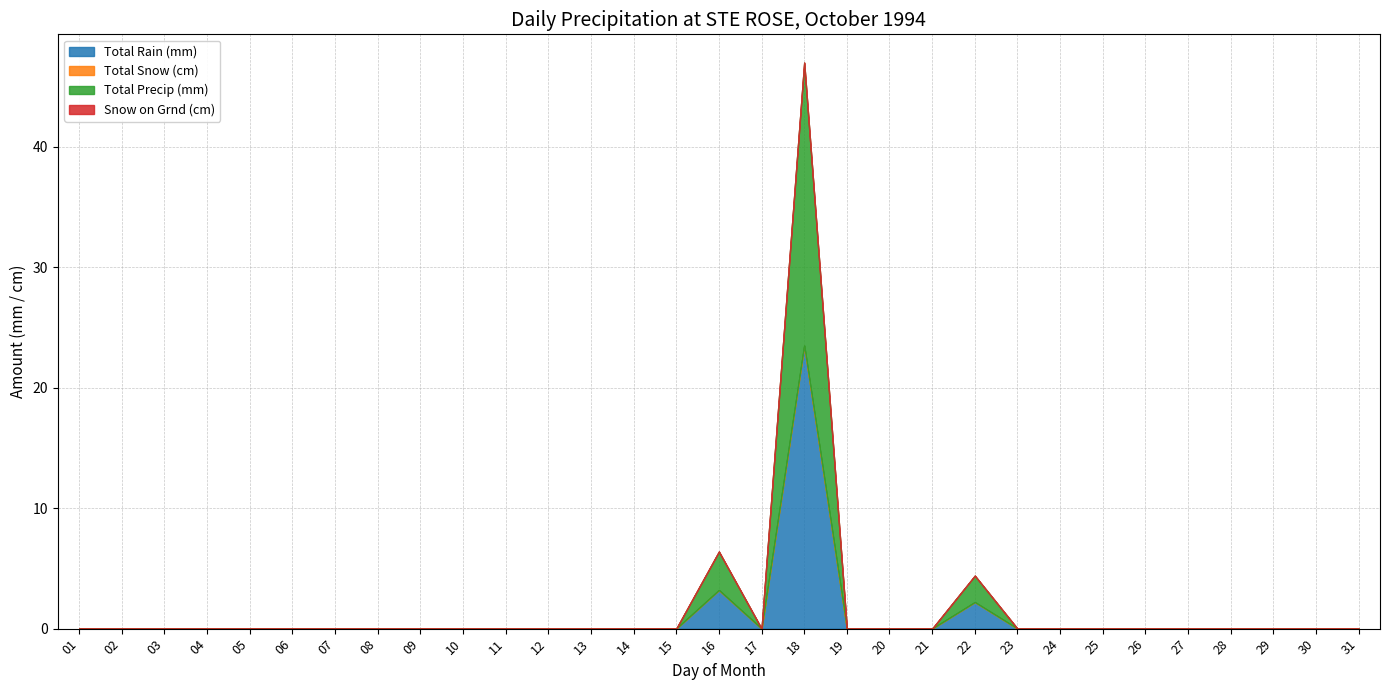

Rank the categories by Snow on Grnd (cm) value from lowest to highest.

01, 02, 03, 04, 05, 06, 07, 08, 09, 10, 11, 12, 13, 14, 15, 16, 17, 18, 19, 20, 21, 22, 23, 24, 25, 26, 27, 28, 29, 30, 31